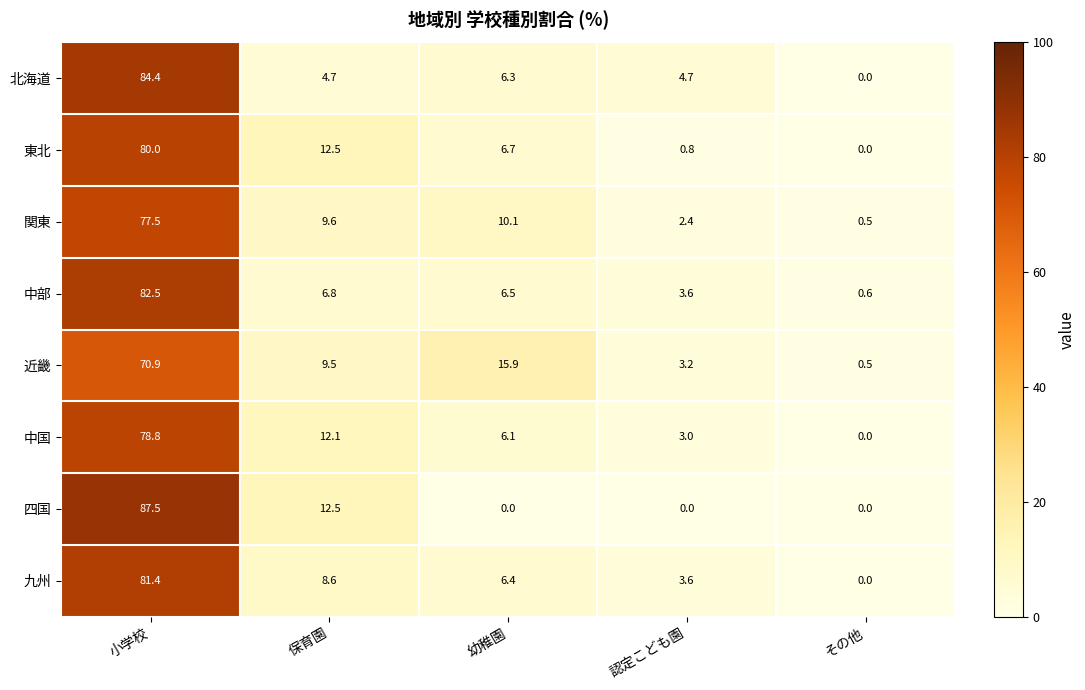

How many values in 九州 are above zero?

4